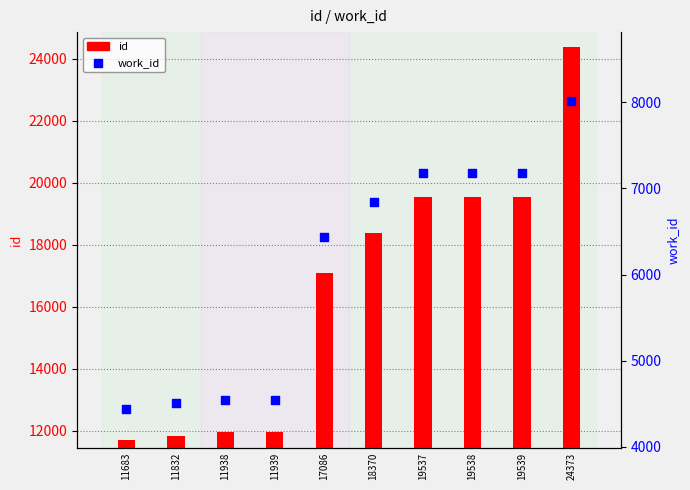

At which category is the sum across all series the highest?

24373